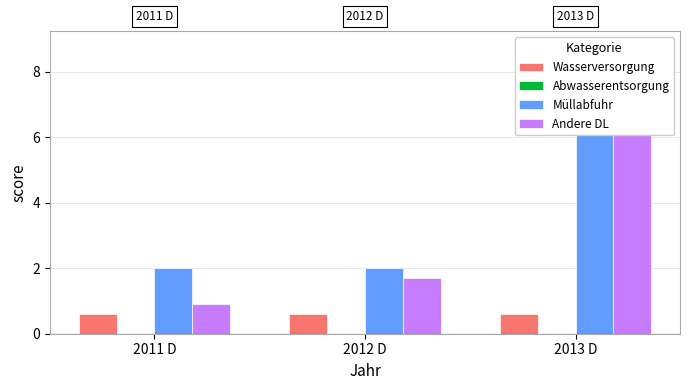

The value of Wasserversorgung at 2011 D is 0.6. True or false?

True